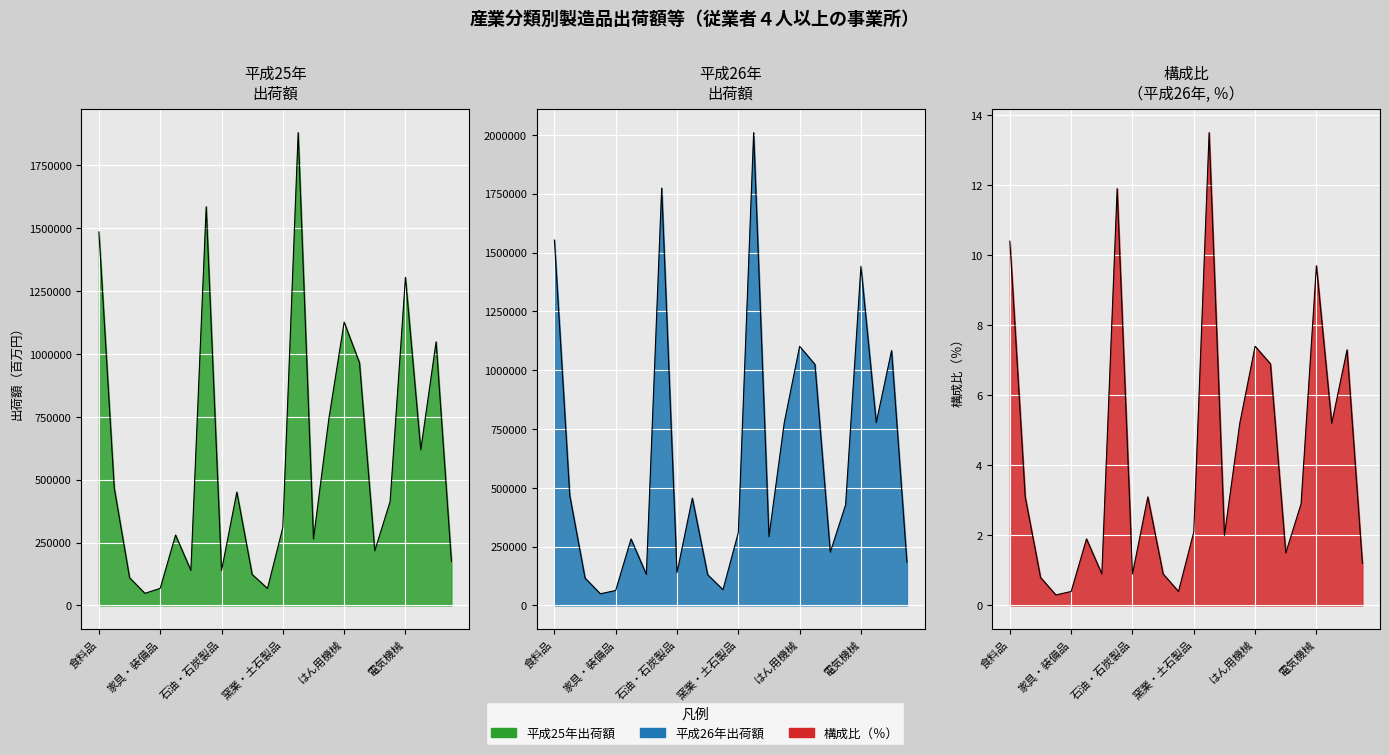

Reading left to right, what are all the values shown in this chart?

平成25年: 食料品=1484964.0	飲料・たばこ=466880.0	繊維=110436.0	木材・木製品=48173.0	家具・装備品=68046.0	パルプ・紙=280093.0	印刷=139329.0	化学=1585060.0	石油・石炭製品=138819.0	プラスチック製品=450820.0	ゴム製品=123237.0	なめし革・同製品=67550.0	窯業・土石製品=310039.0	鉄鋼=1879712.0	非鉄金属=264371.0	金属製品=740870.0	はん用機械=1126199.0	生産用機械=965236.0	業務用機械=217644.0	電子・デバイス=413314.0	電気機械=1304437.0	情報通信機械=618468.0	輸送用機械=1048003.0	その他=175166.0
平成26年: 食料品=1552992.0	飲料・たばこ=468102.0	繊維=116339.0	木材・木製品=49565.0	家具・装備品=63715.0	パルプ・紙=282685.0	印刷=131806.0	化学=1773981.0	石油・石炭製品=139419.0	プラスチック製品=456120.0	ゴム製品=130709.0	なめし革・同製品=66845.0	窯業・土石製品=309666.0	鉄鋼=2009675.0	非鉄金属=292628.0	金属製品=777754.0	はん用機械=1101415.0	生産用機械=1024456.0	業務用機械=226445.0	電子・デバイス=427893.0	電気機械=1441189.0	情報通信機械=777195.0	輸送用機械=1083435.0	その他=184326.0
構成比（％）: 食料品=10.4	飲料・たばこ=3.1	繊維=0.8	木材・木製品=0.3	家具・装備品=0.4	パルプ・紙=1.9	印刷=0.9	化学=11.9	石油・石炭製品=0.9	プラスチック製品=3.1	ゴム製品=0.9	なめし革・同製品=0.4	窯業・土石製品=2.1	鉄鋼=13.5	非鉄金属=2.0	金属製品=5.2	はん用機械=7.4	生産用機械=6.9	業務用機械=1.5	電子・デバイス=2.9	電気機械=9.7	情報通信機械=5.2	輸送用機械=7.3	その他=1.2